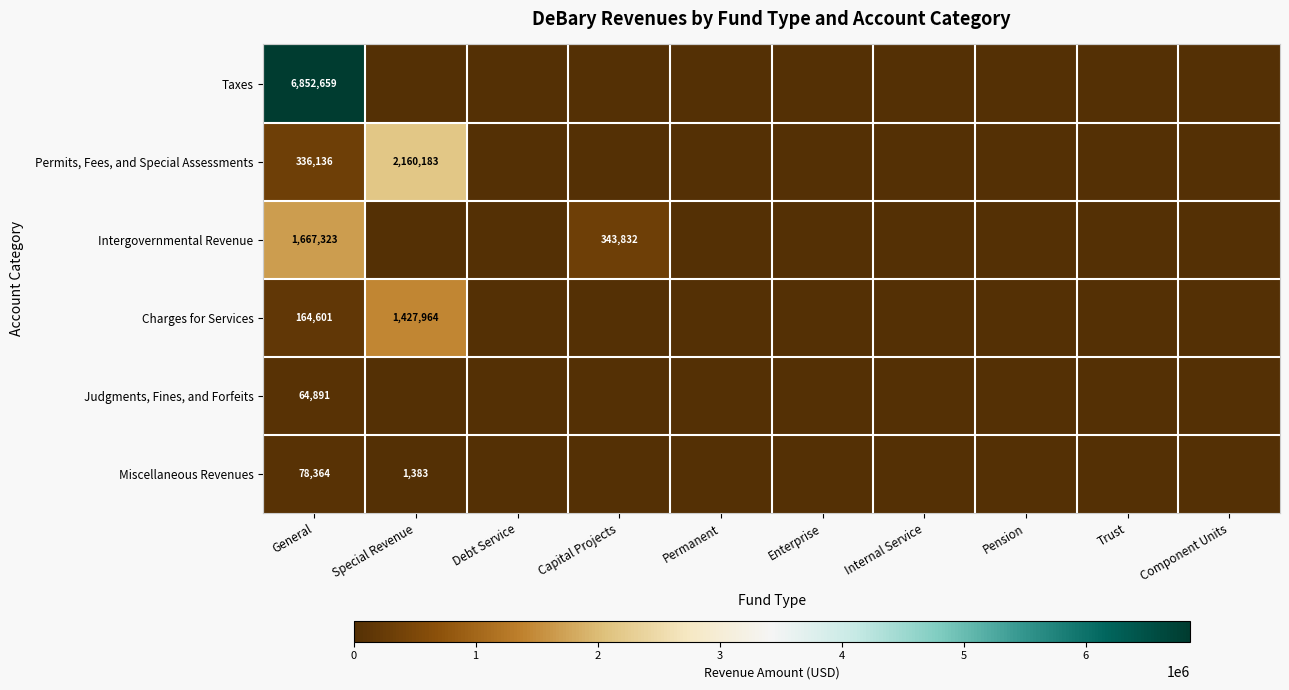

The value of Intergovernmental Revenue at General is 1667323. True or false?

True